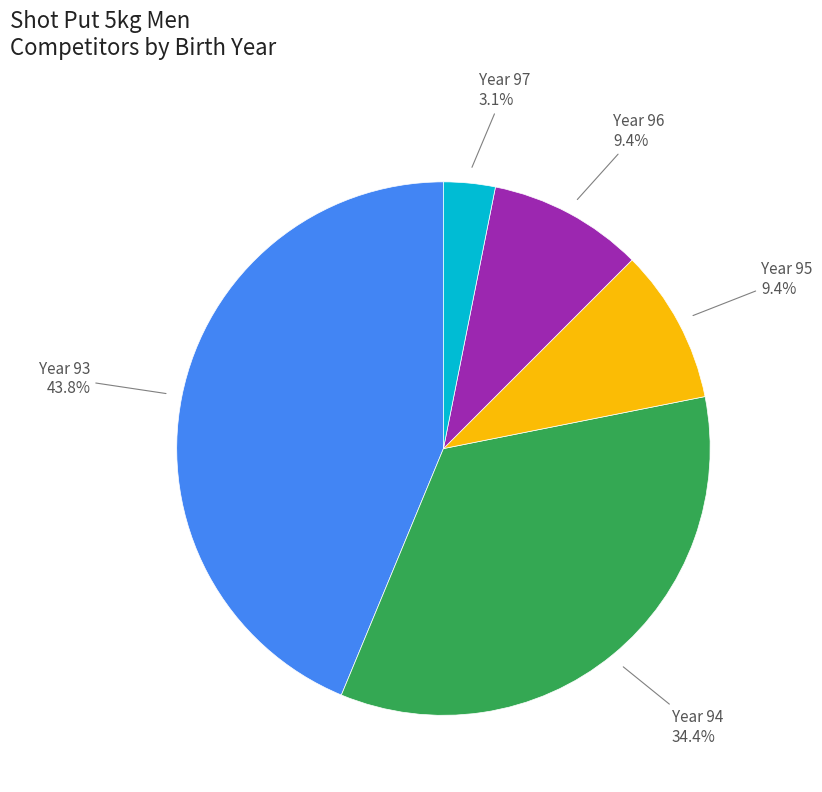

Which has a higher value, Year 93 or Year 96?

Year 93